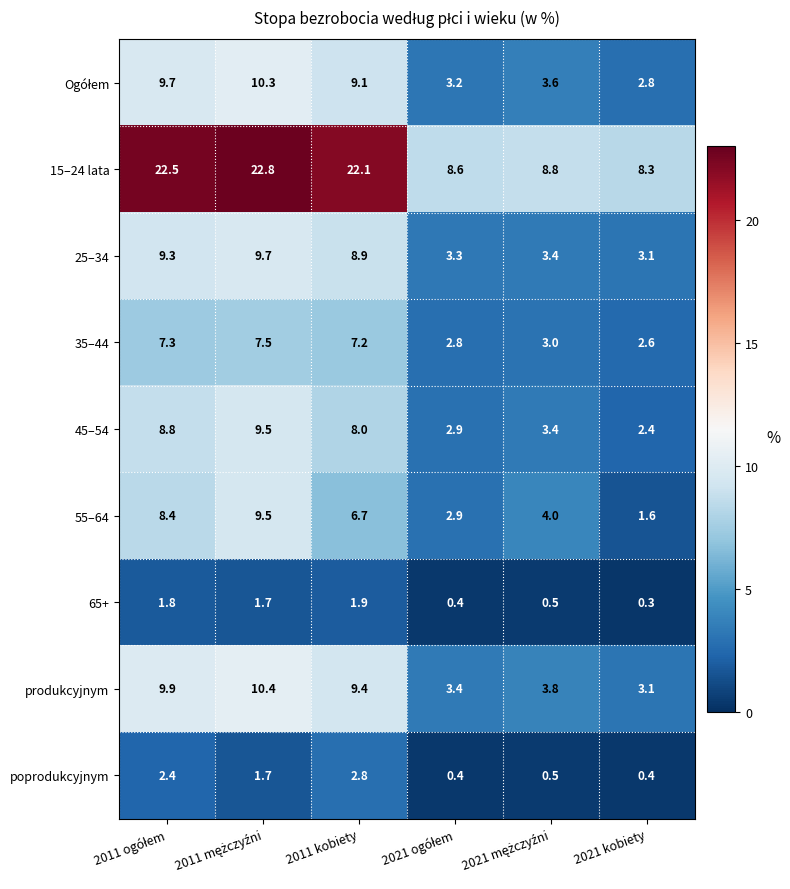

Which series has the largest range (max minus min)?

15–24 lata